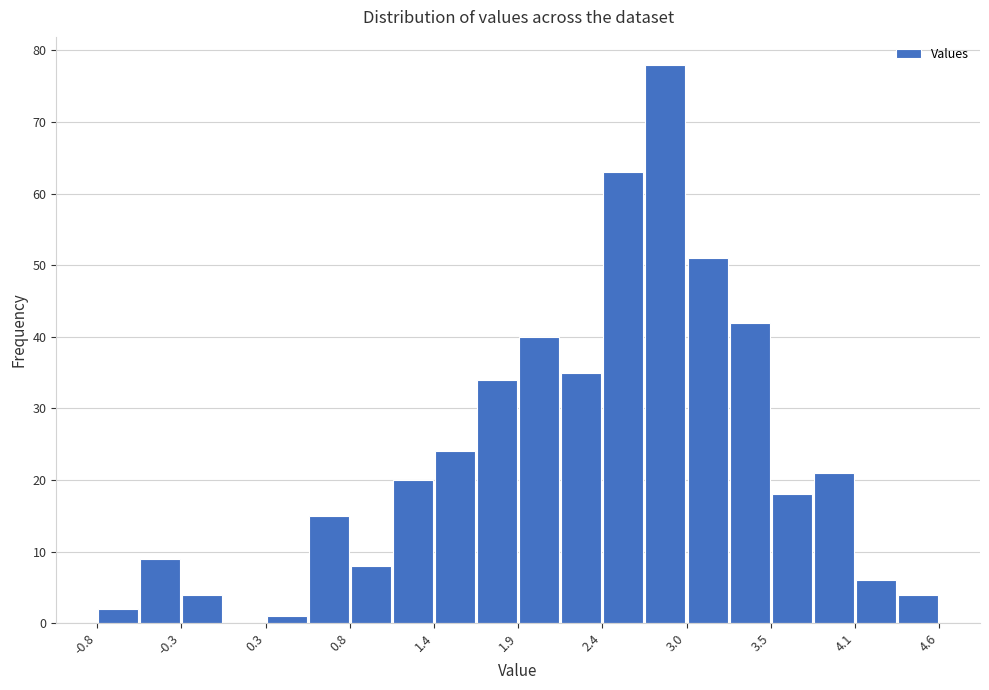

Read against the x-axis, roughly where is the centre of the tallest bar?

2.8